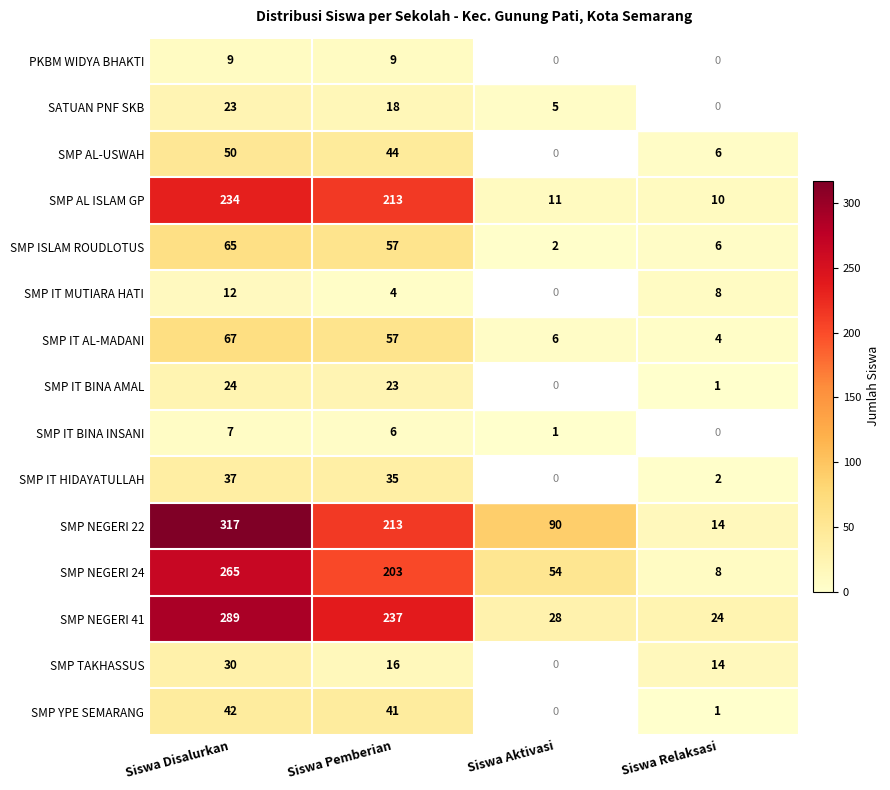

What is the spread (max minus min) of values at Siswa Pemberian?

233